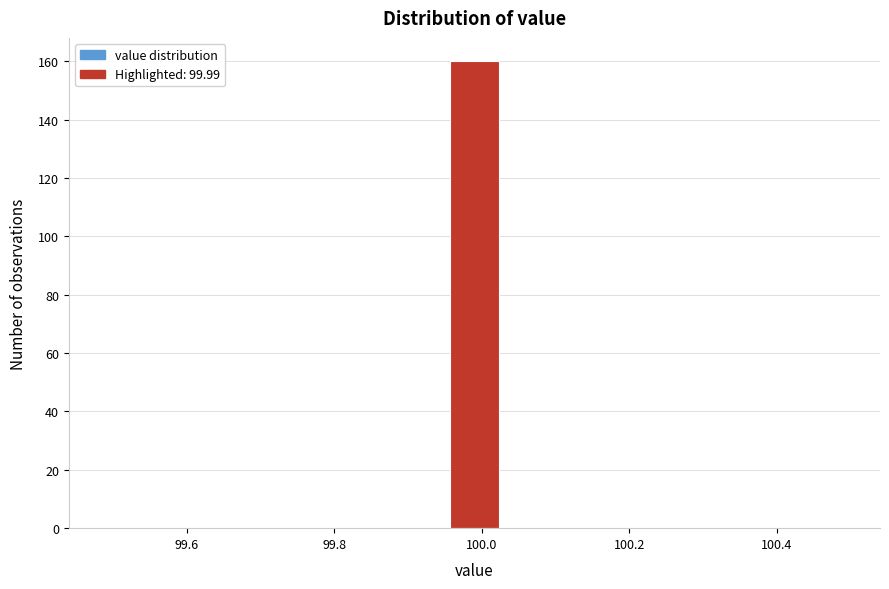

Around what value on the x-axis is the tallest bar? Give the approximate position of its centre, as read against the axis.

100.00